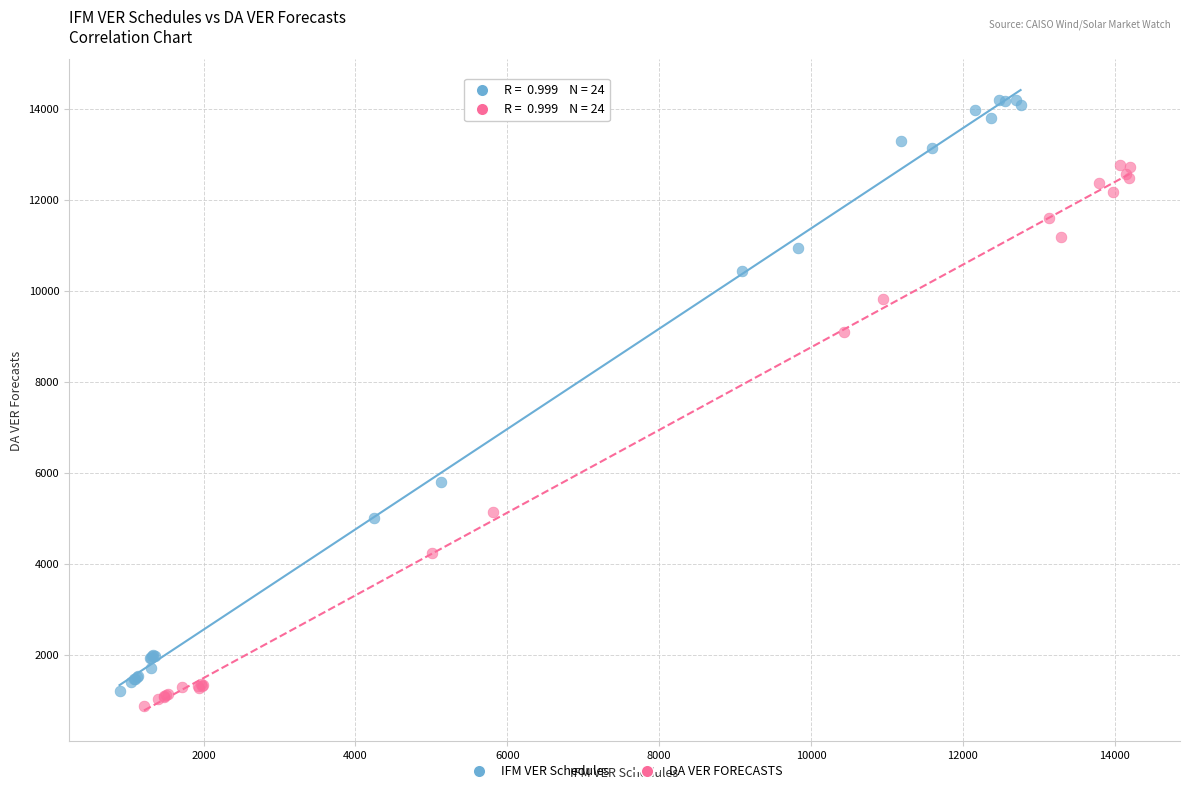

Which series has the widest spread of Y values?

IFM VER Schedules